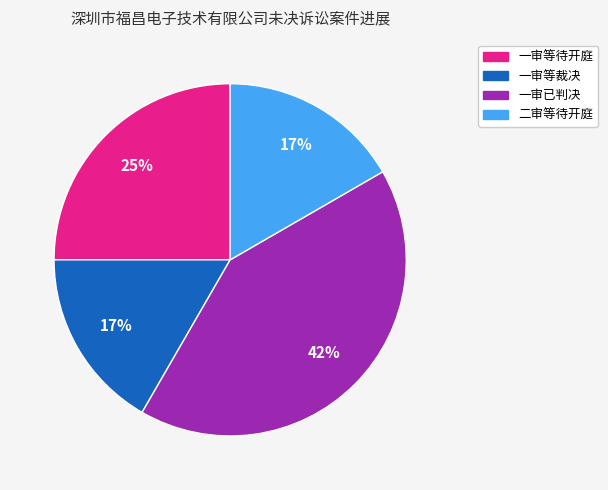

To the nearest percent, what is the difference between the 一审已判决 and 一审等待开庭 slice percentages?

17%